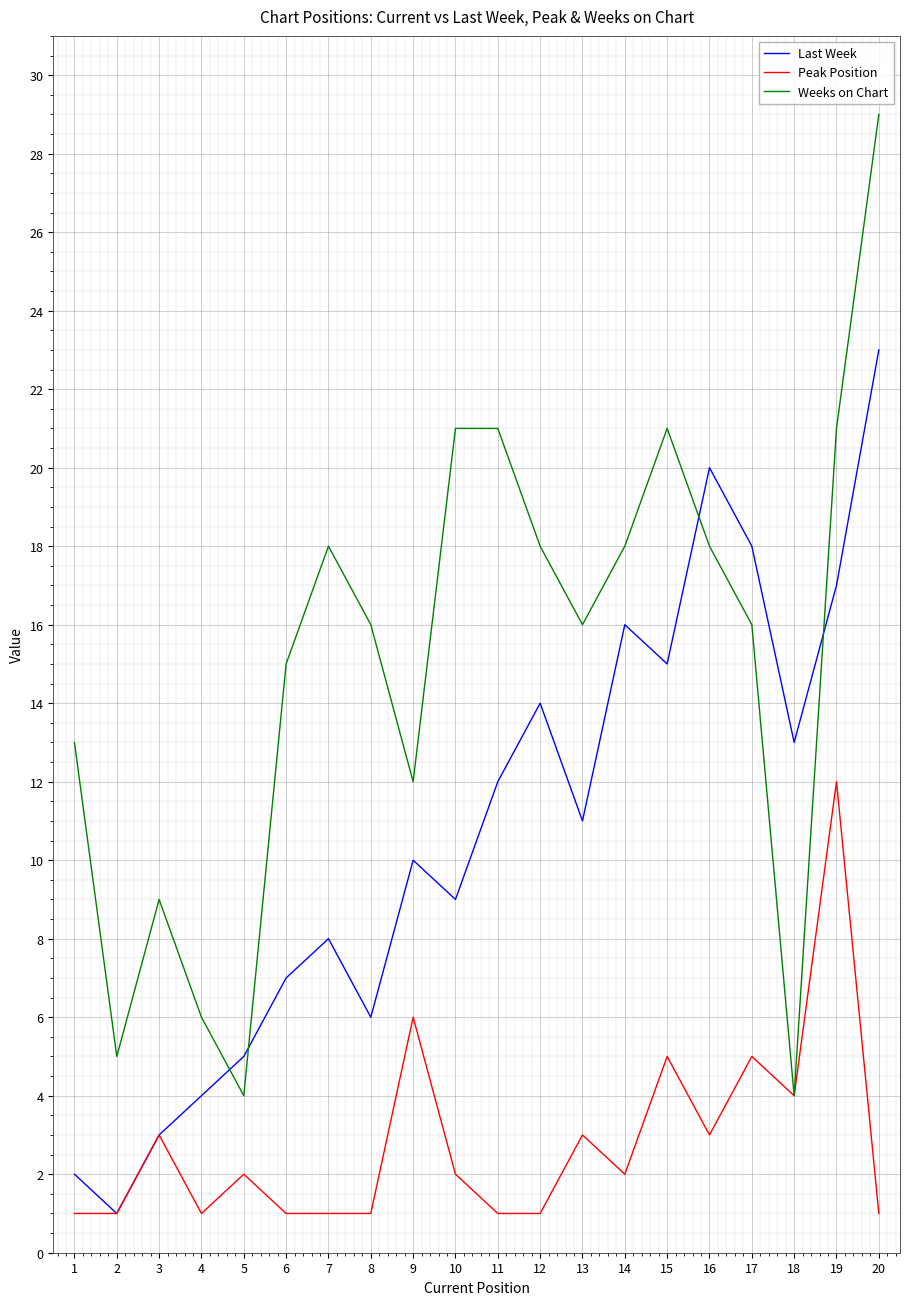

What value does the Weeks on Chart series have at 20?

29